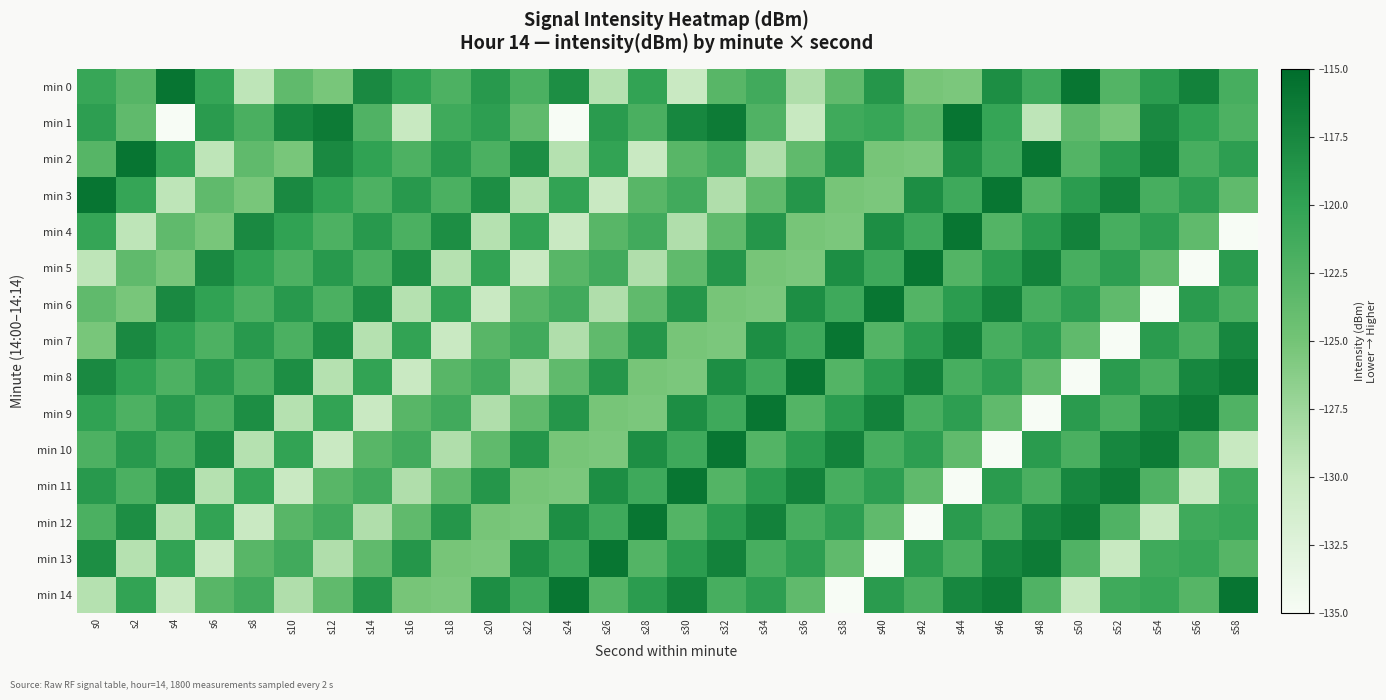

Which series changed the most between s32 and s38?

min 14